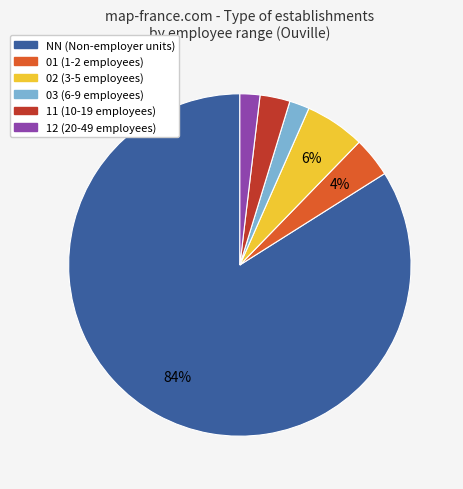

Combined, do NN and 01 account for over 50%?

Yes